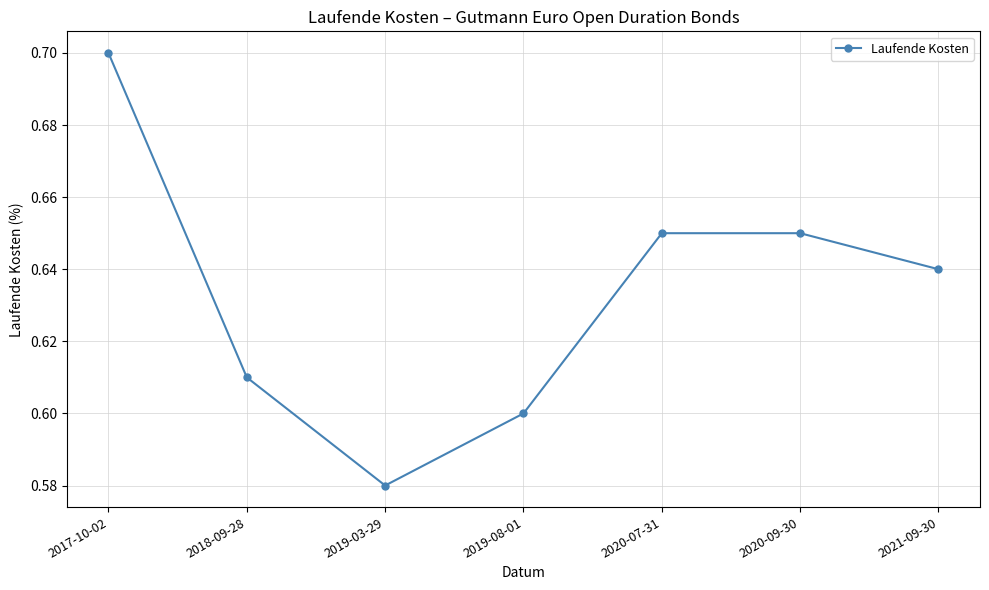

Which label corresponds to the smallest value in the chart?

2019-03-29